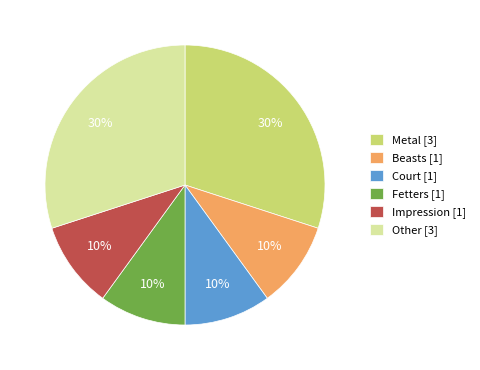

How many segments does this pie chart have?

6